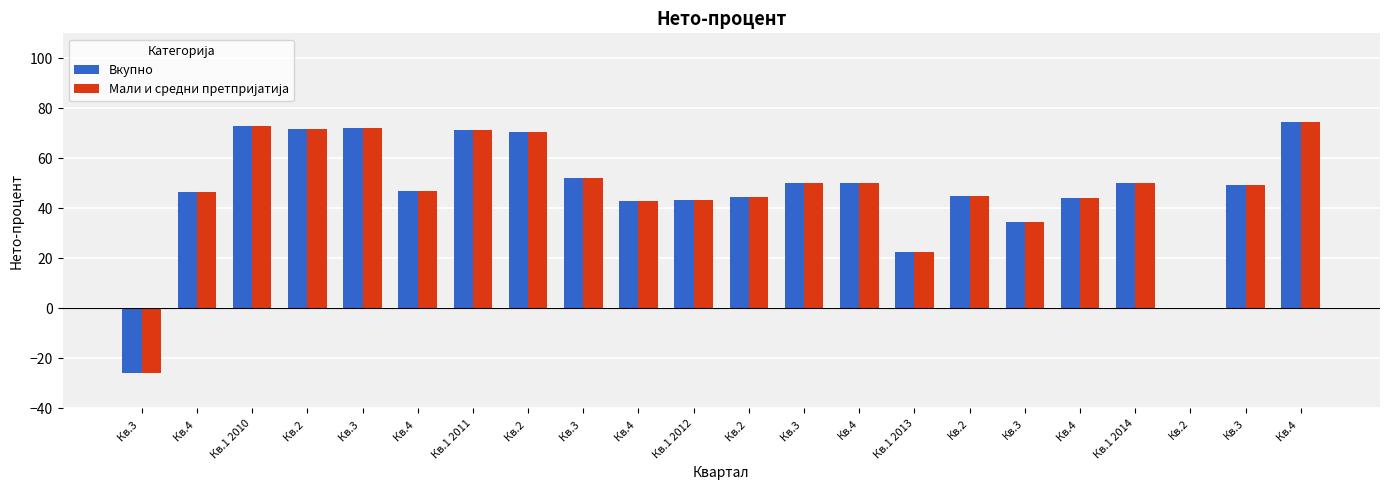

List the series in order of their peak value, lowest first.

Вкупно, Мали и средни претпријатија